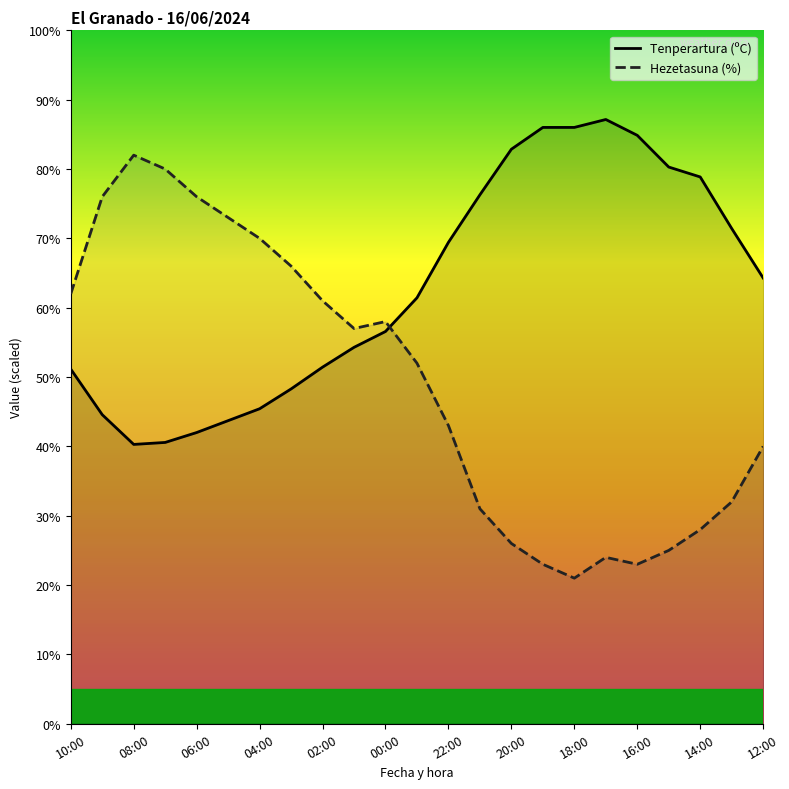

Is the value of Tenperartura (ºC) at 16:00 greater than the value of Hezetasuna (%) at 02:00?

Yes